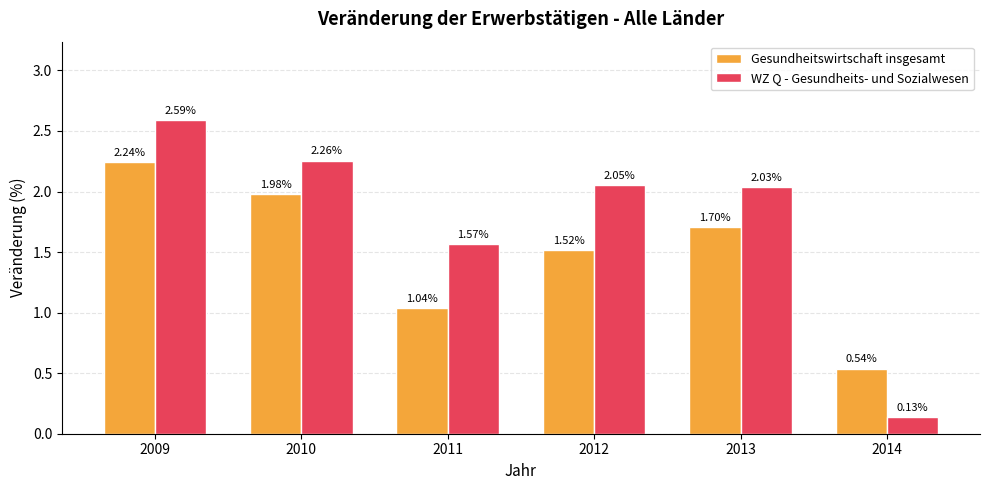

Which series changed the most between 2009 and 2014?

WZ Q - Gesundheits- und Sozialwesen